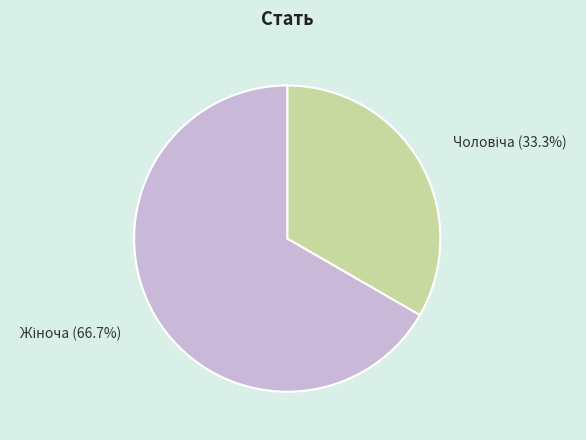

Does any single category account for the majority?

Yes